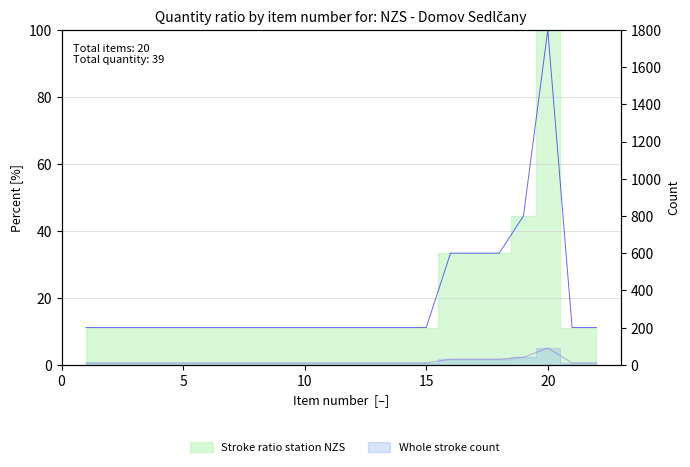

True or false: Stroke ratio station (quantity %) and Whole stroke count (qty scaled) cross at least once.

False